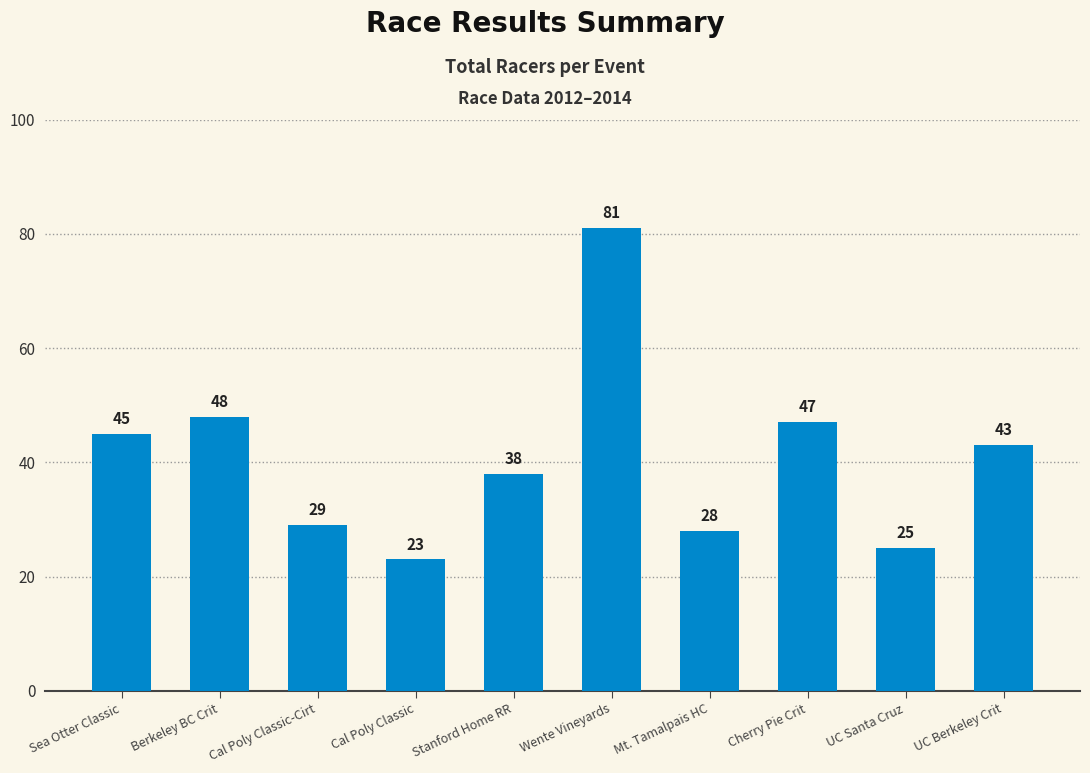

What is the change in value from Cherry Pie Crit to UC Berkeley Crit?

-4